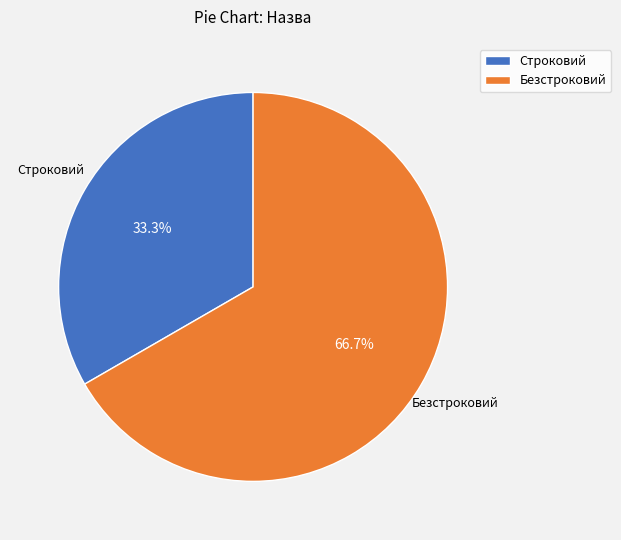

What is the largest slice in the pie chart?

Безстроковий